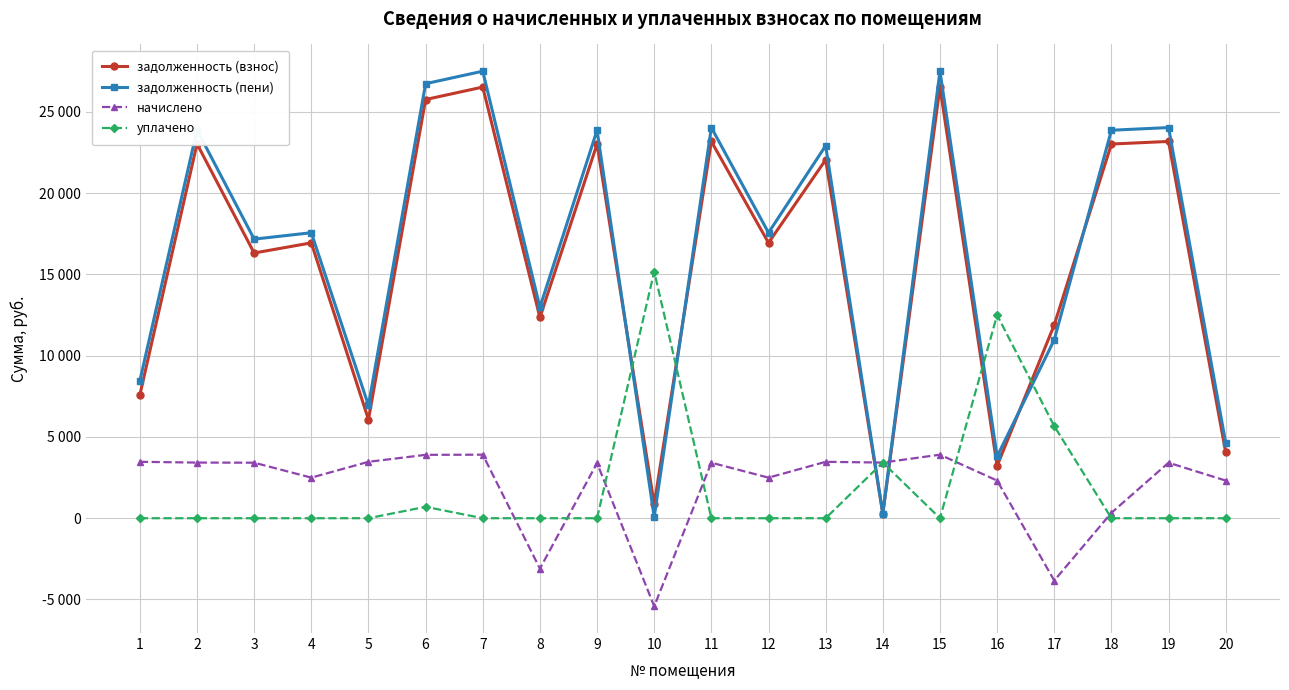

At which category is the sum across all series the highest?

7